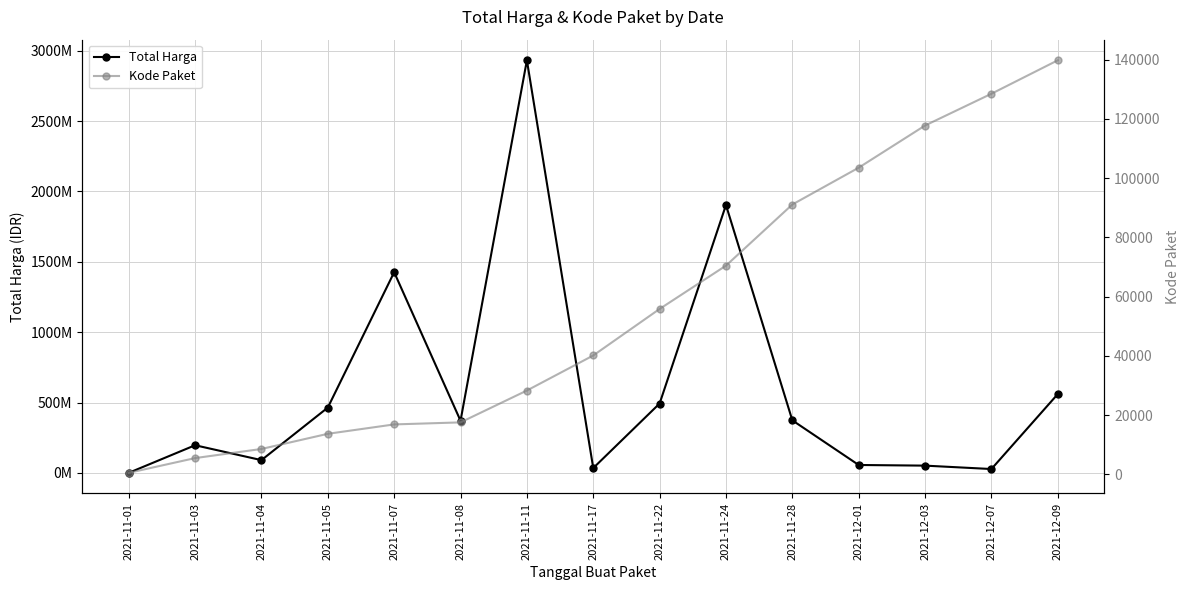

At 2021-11-11, list the series in order from smallest to largest.

Kode Paket, Total Harga